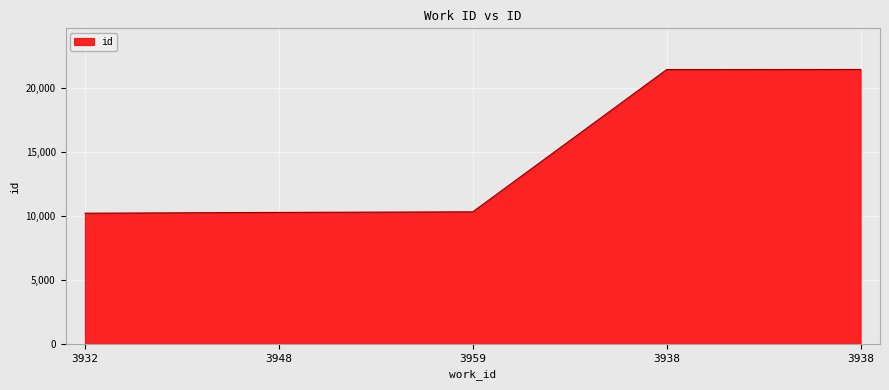

Does the chart have visible grid lines?

Yes